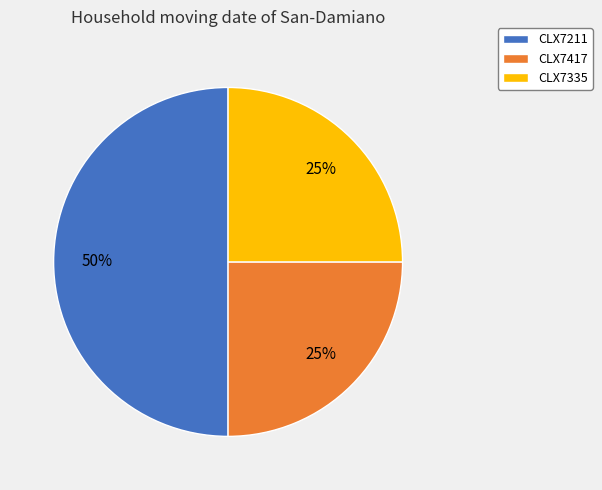

Is it true that CLX7417 is 25% of the pie?

True